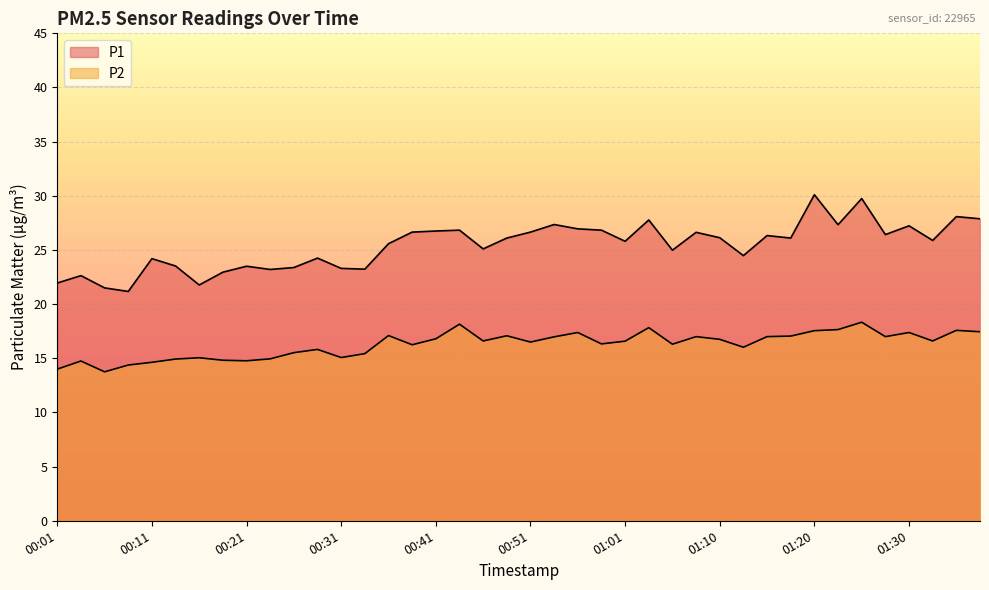

List the series in order of their overall mean, lowest first.

P2, P1